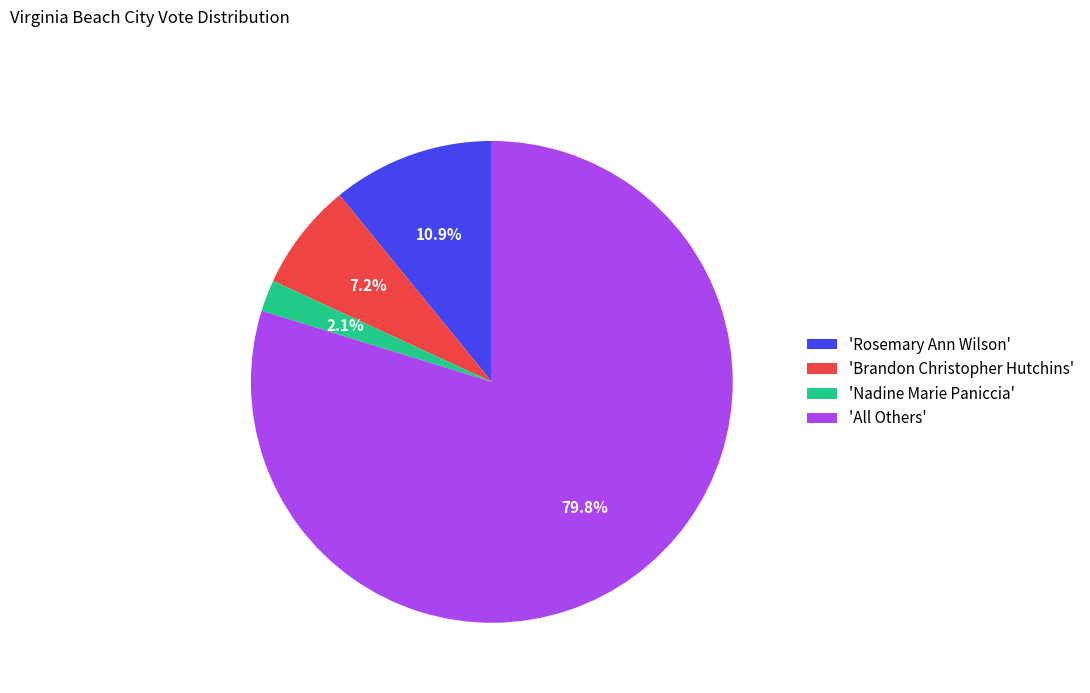

Is there any slice that represents more than half of the pie?

Yes